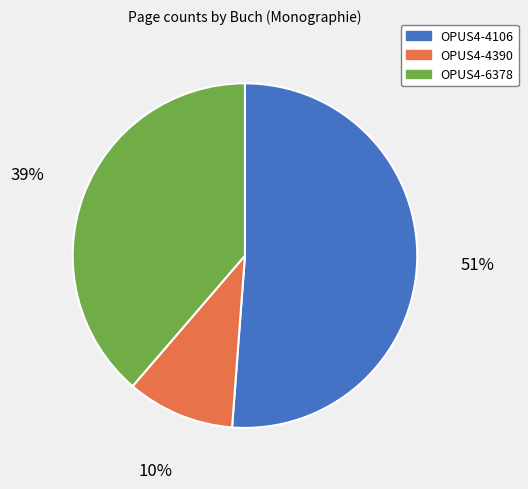

What percentage is the OPUS4-4106 slice, to the nearest percent?

51%